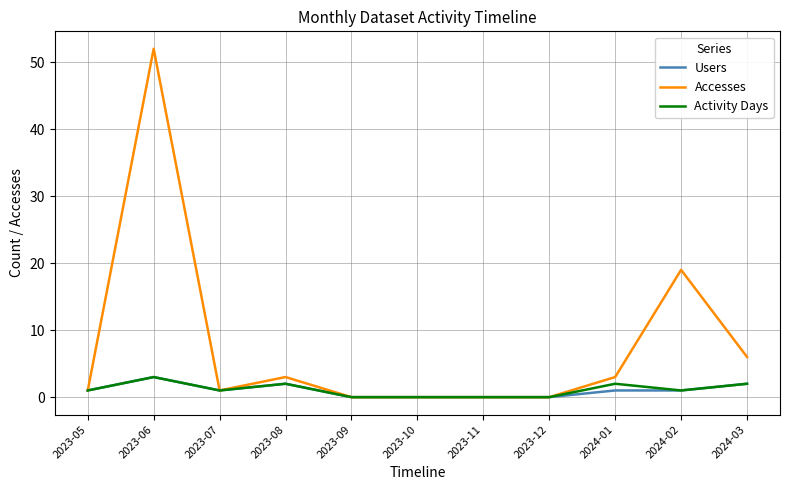

What position from the right is 2023-08?

8